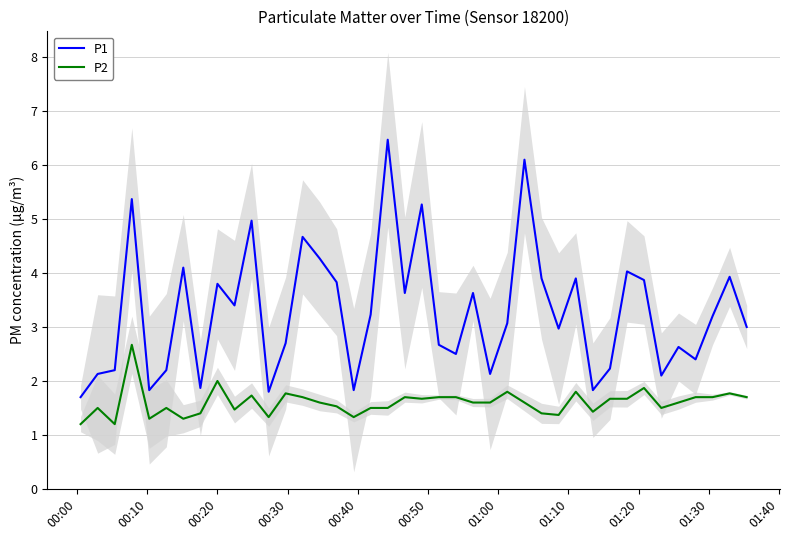

List the series in order of their peak value, highest first.

P1, P2